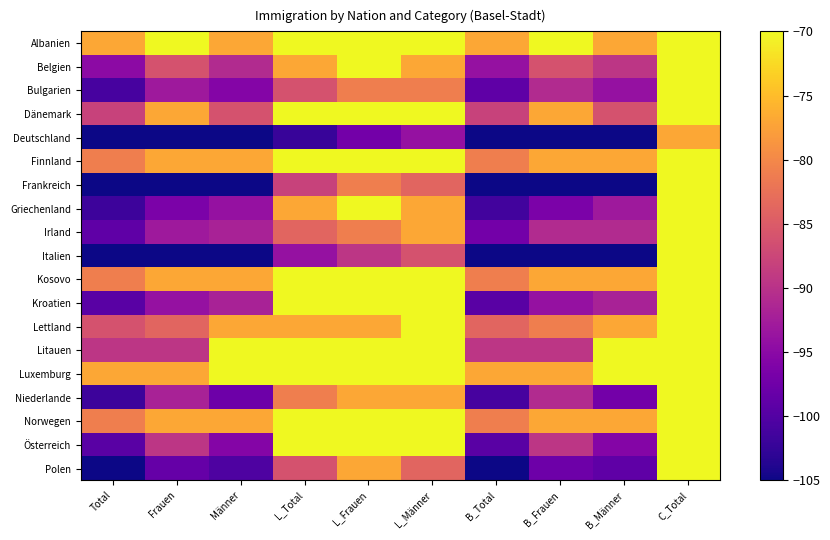

How many categories are shown in the chart?

10